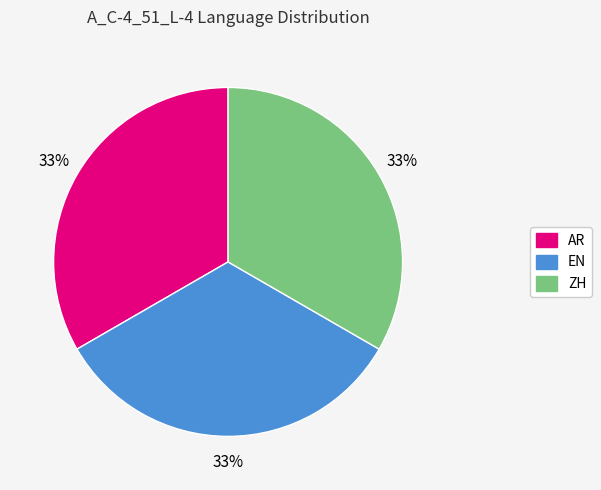

Count the number of slices in the pie.

3